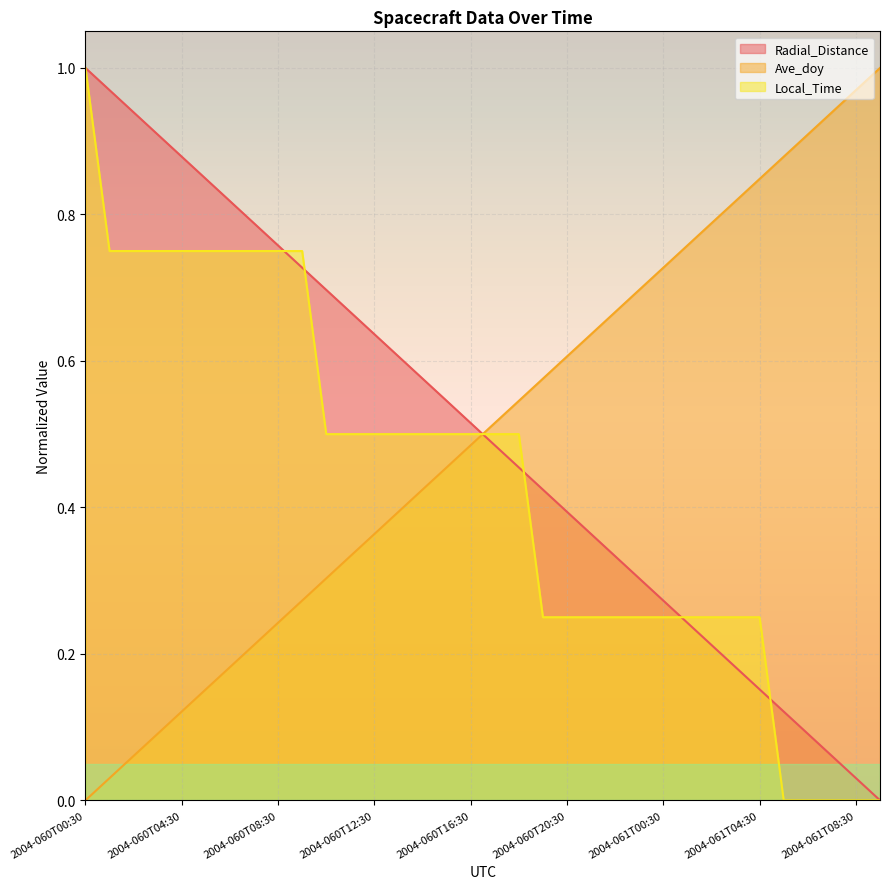

True or false: Local_Time has more than 2 points higher than both neighbors.

False